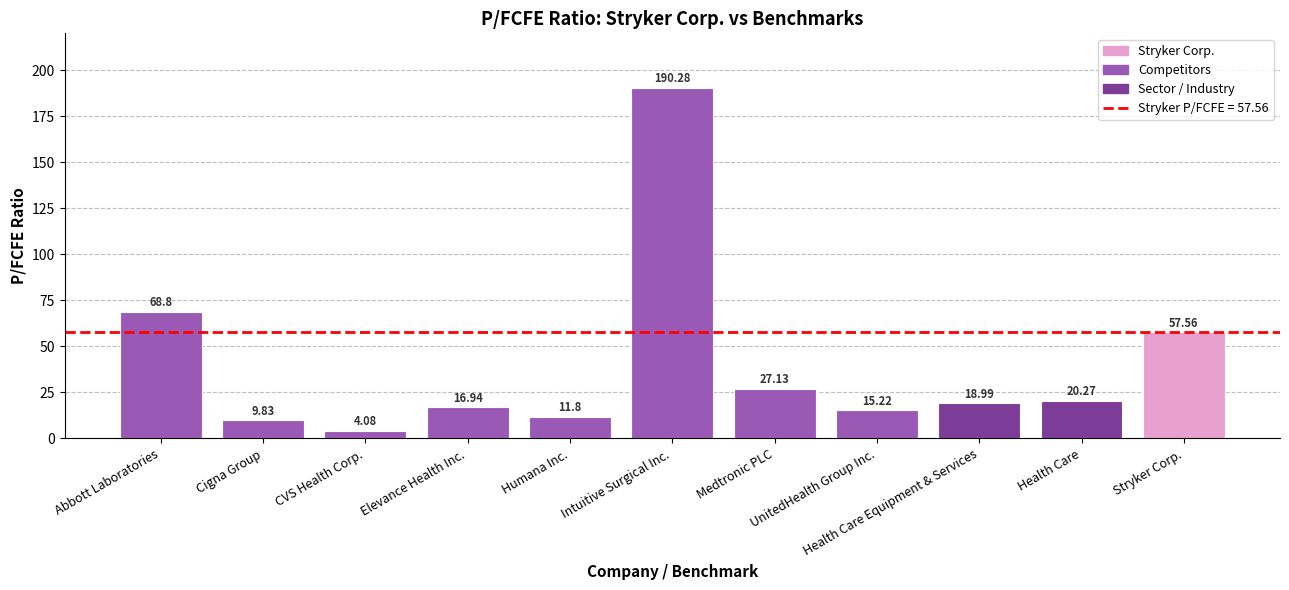

Which label corresponds to the smallest value in the chart?

CVS Health Corp.